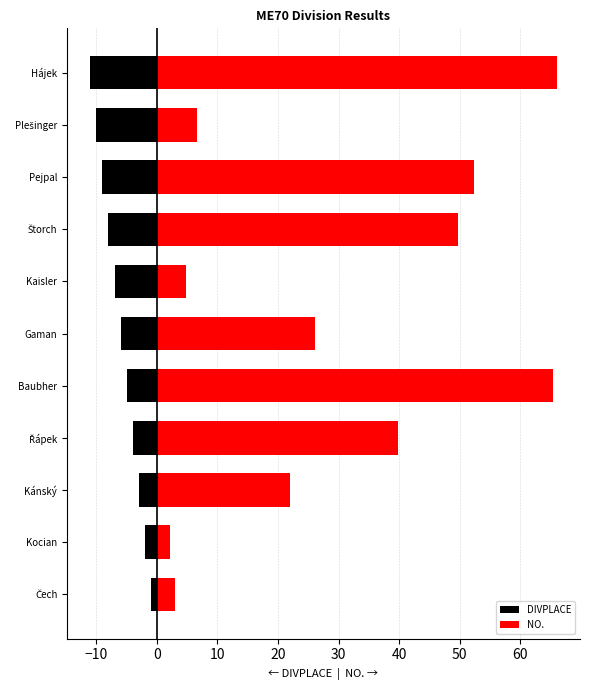

What are all the series names shown in the legend?

DIVPLACE, NO.